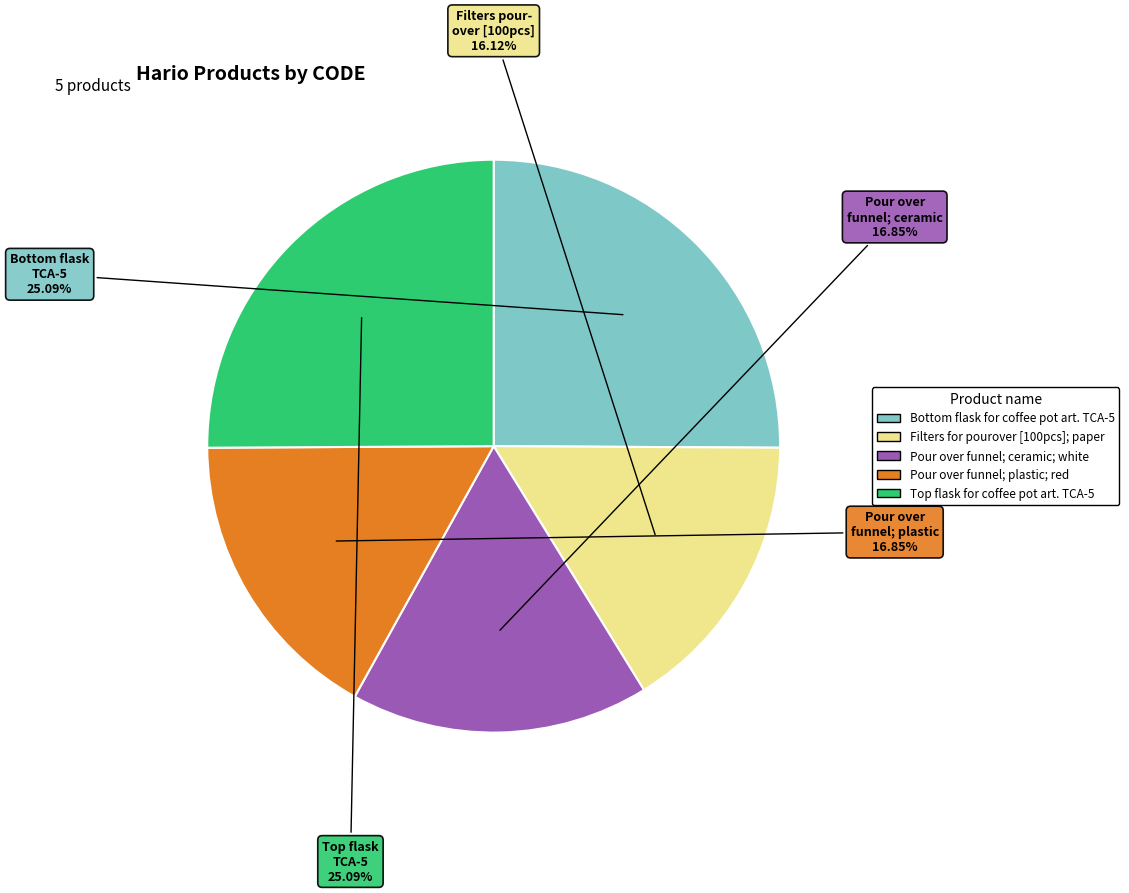

How many slices are in this pie chart?

5